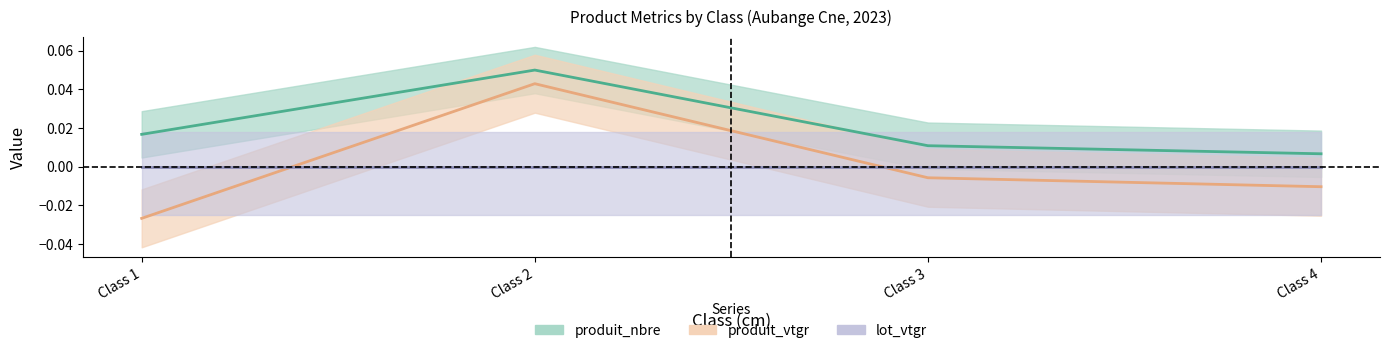

At how many categories does at least one series exceed 0?

4